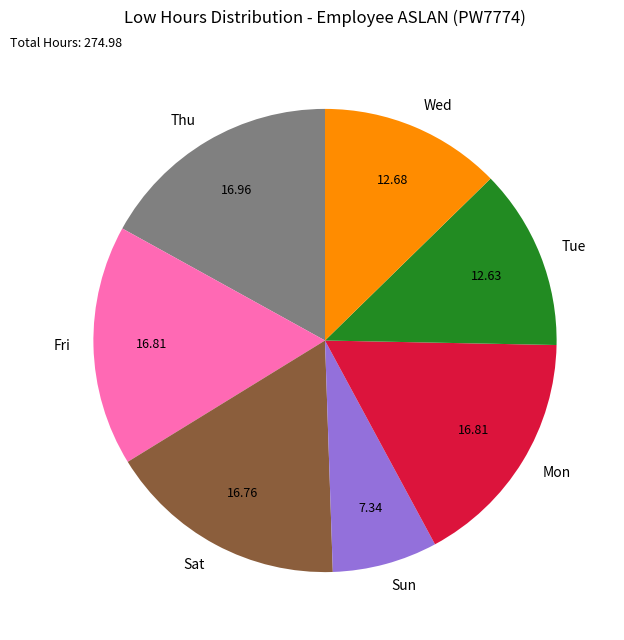

What is the ratio of the value at Sun to the value at Wed?

0.6